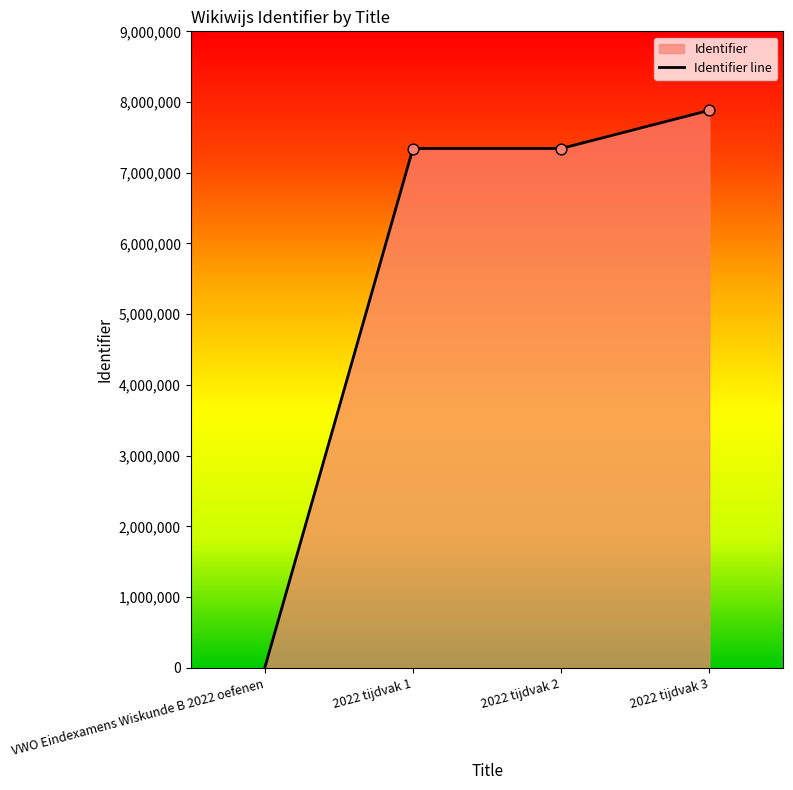

What is the change in value from VWO Eindexamens Wiskunde B 2022 oefenen to 2022 tijdvak 1?

+7343077